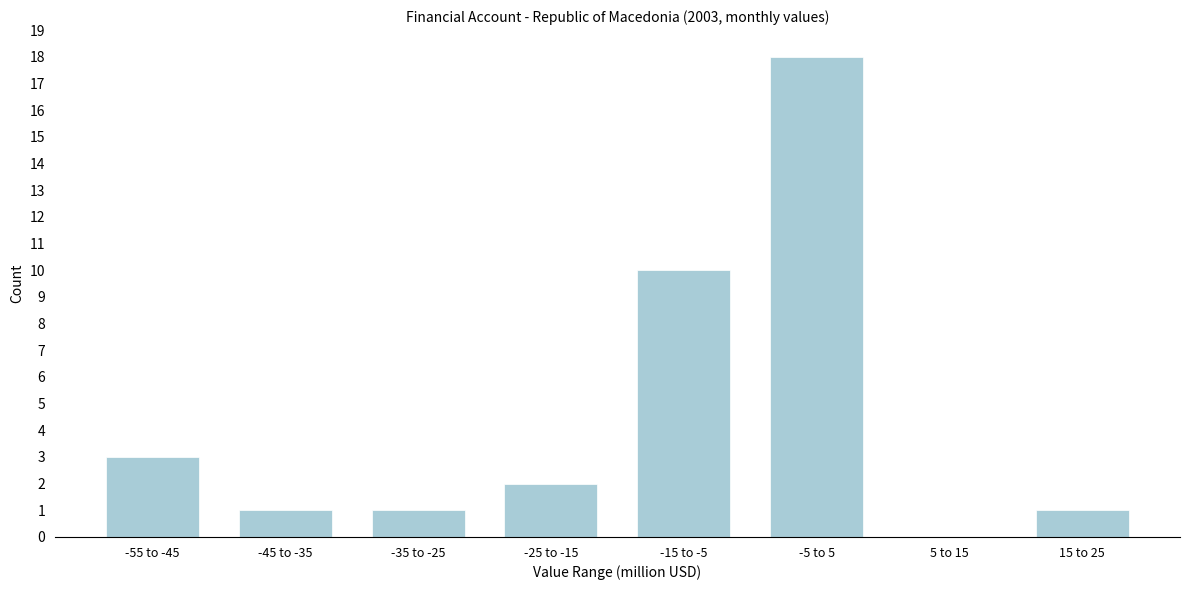

Reading left to right, list all the values displayed in this chart.

-55 to -45=3	-45 to -35=1	-35 to -25=1	-25 to -15=2	-15 to -5=10	-5 to 5=18	5 to 15=0	15 to 25=1